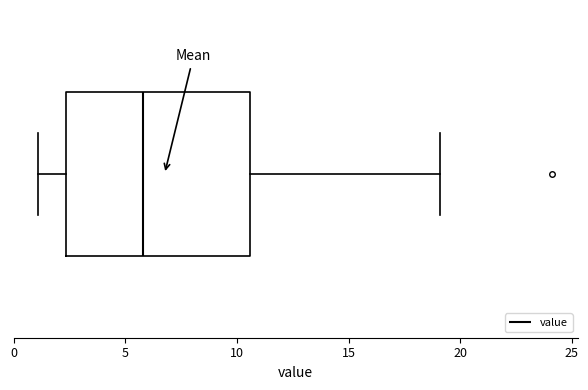

Transcribe this box plot: give where the median line is, the range the box spans, and where the two whiskers end, as read against the x-axis. The values are not printed on the chart, so give them approximately, as read against the axis.

median 6.0, box 2.5 to 10.5, whiskers 1.0 to 19.0